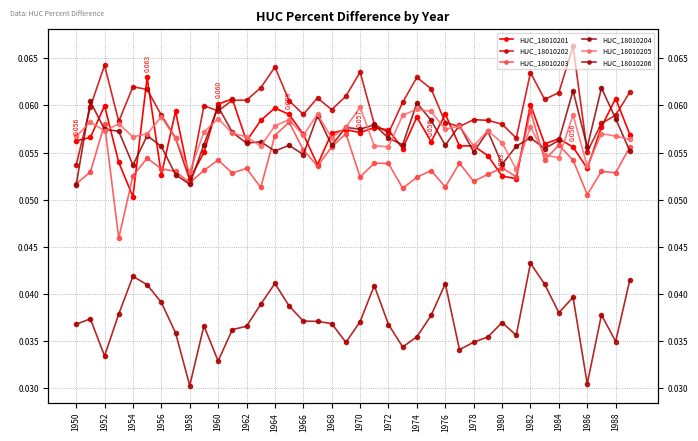

How many interior local valleys does the HUC_18010205 series have?

12